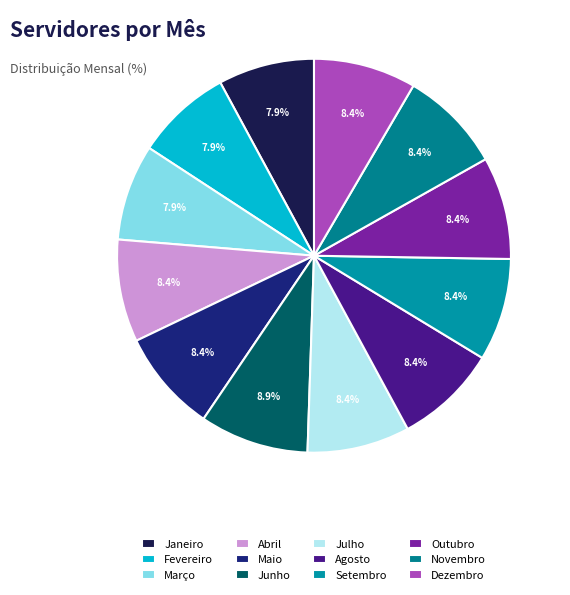

Does Abril account for over 50% of the chart?

No